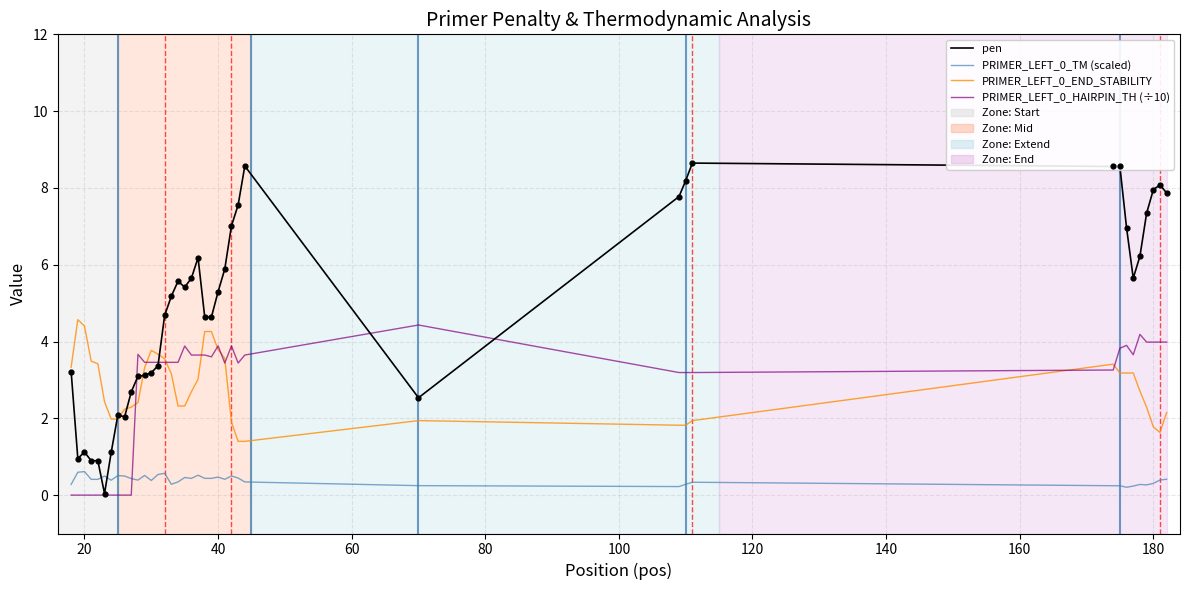

Which series has the largest range (max minus min)?

pen